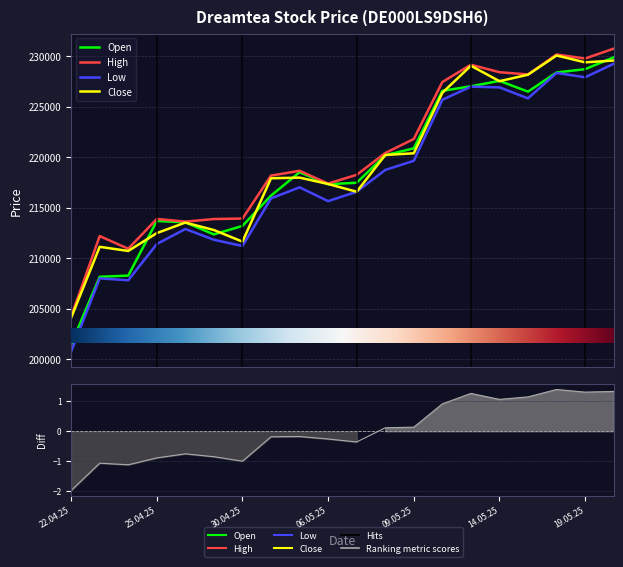

What is the sum of the Low values at 16.05.2025 and 30.04.2025?

439563